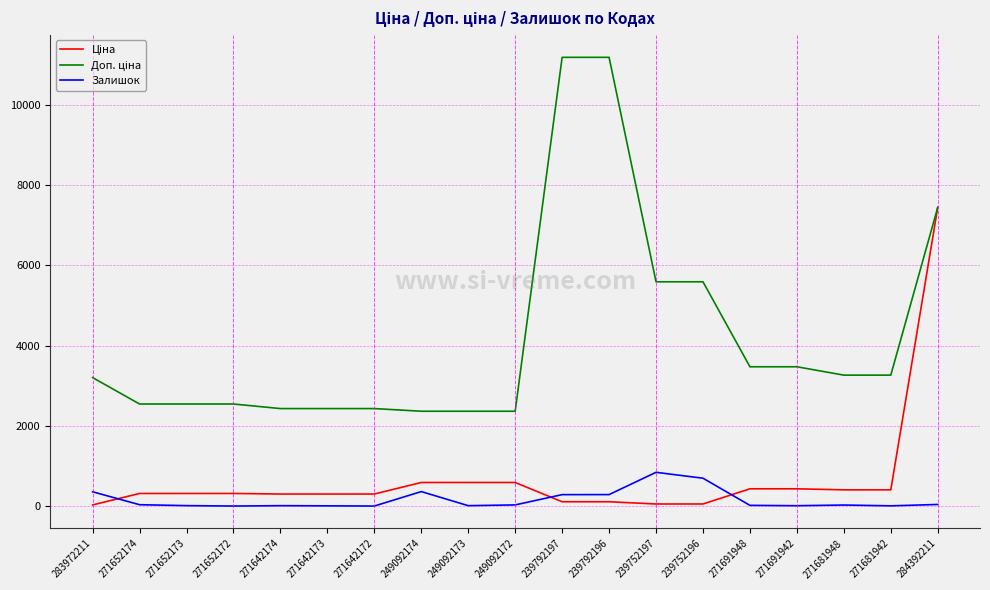

At which category is the sum across all series the highest?

284392211